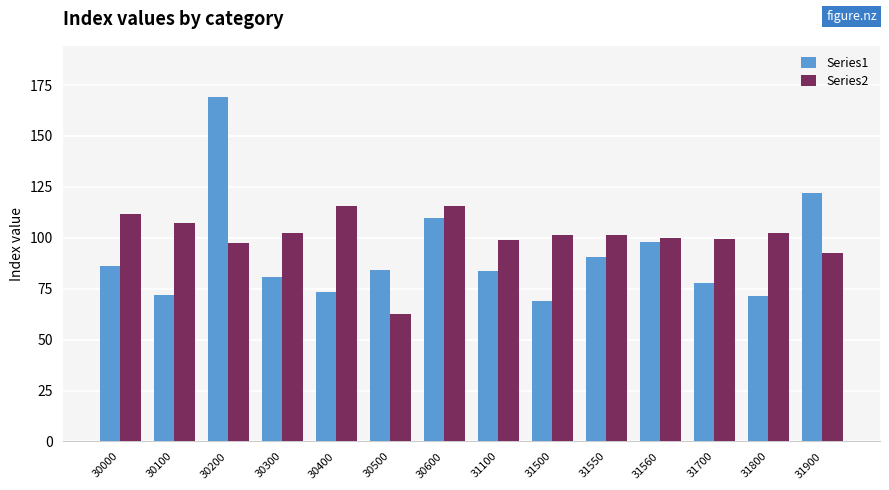

Between 30500 and 31560, which series saw the biggest shift?

Series2